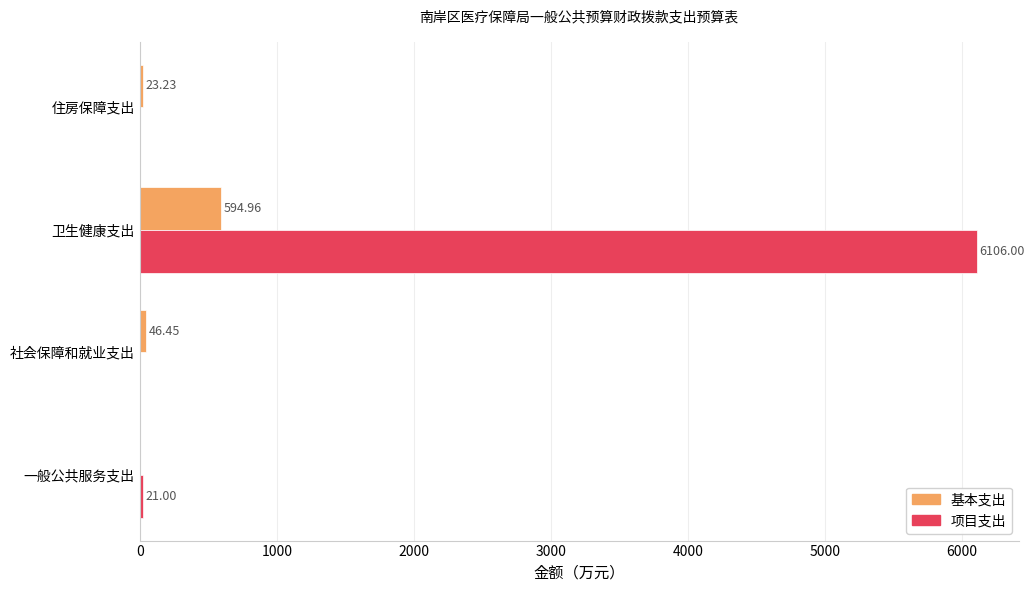

What is the maximum value for 项目支出?

6106.0